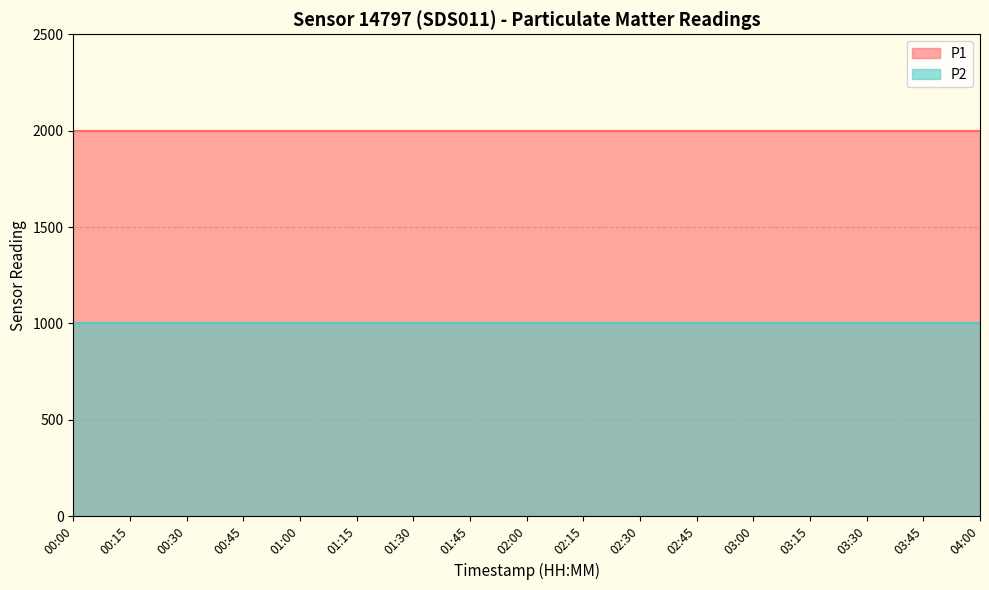

What is the smallest value displayed?

999.9